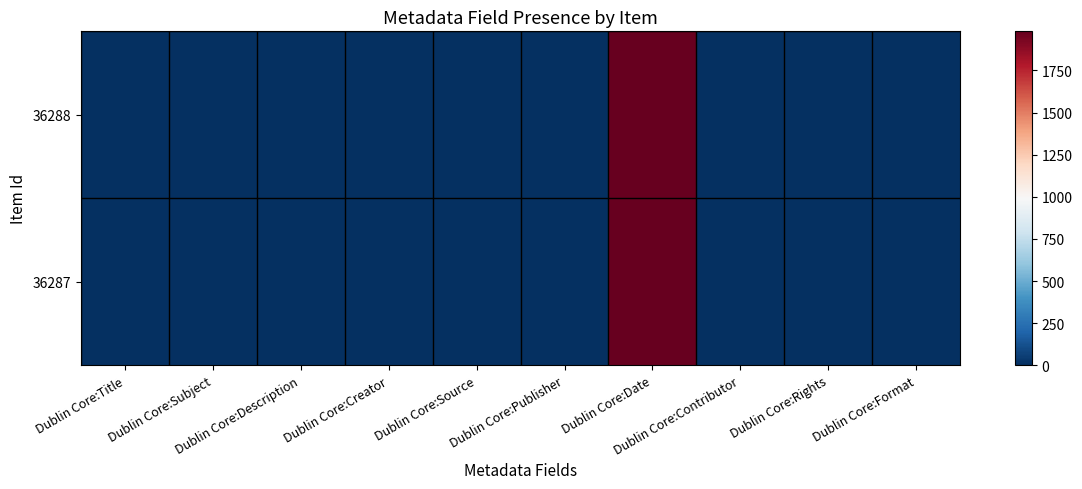

Count the number of categories in the chart.

10